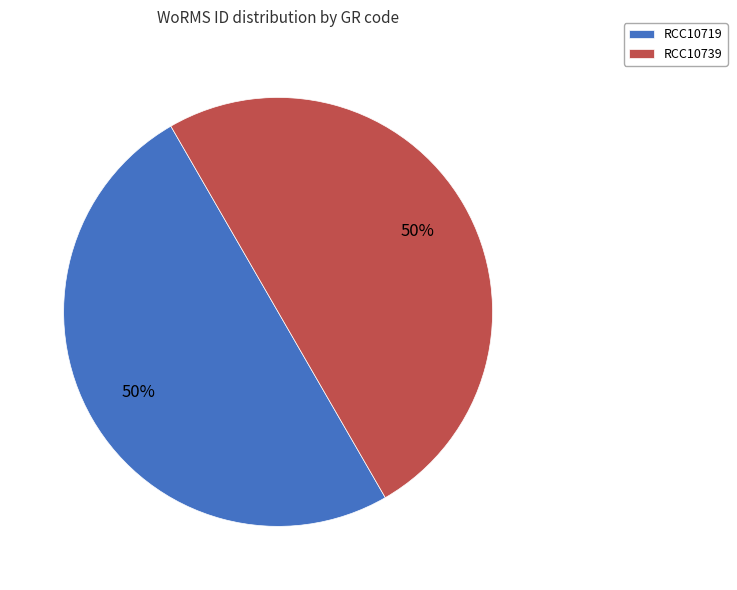

Approximately how many times larger is the value at RCC10739 compared to RCC10719?

1.0